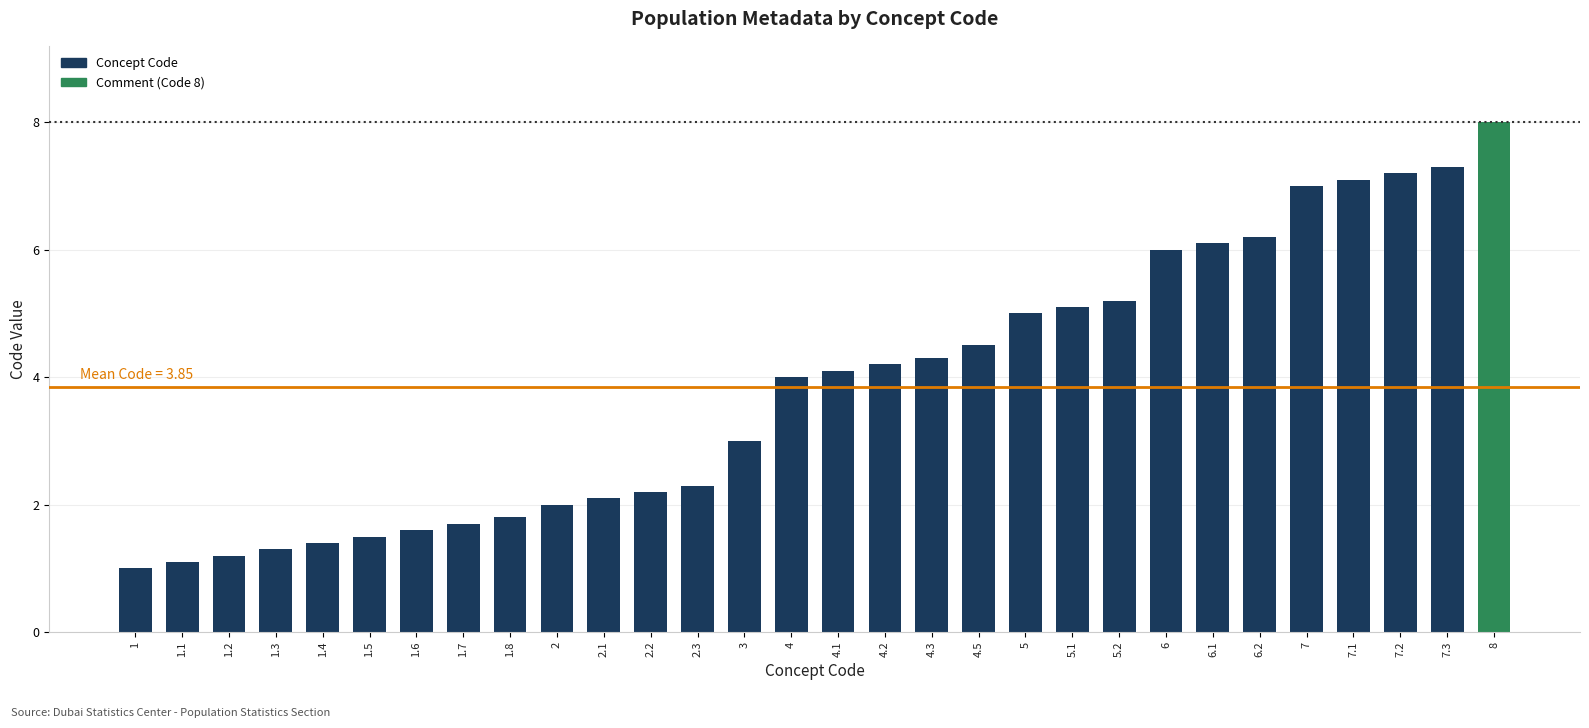

Reading left to right, transcribe all the data shown in this chart.

1.0	1.1	1.2	1.3	1.4	1.5	1.6	1.7	1.8	2.0	2.1	2.2	2.3	3.0	4.0	4.1	4.2	4.3	4.5	5.0	5.1	5.2	6.0	6.1	6.2	7.0	7.1	7.2	7.3	8.0